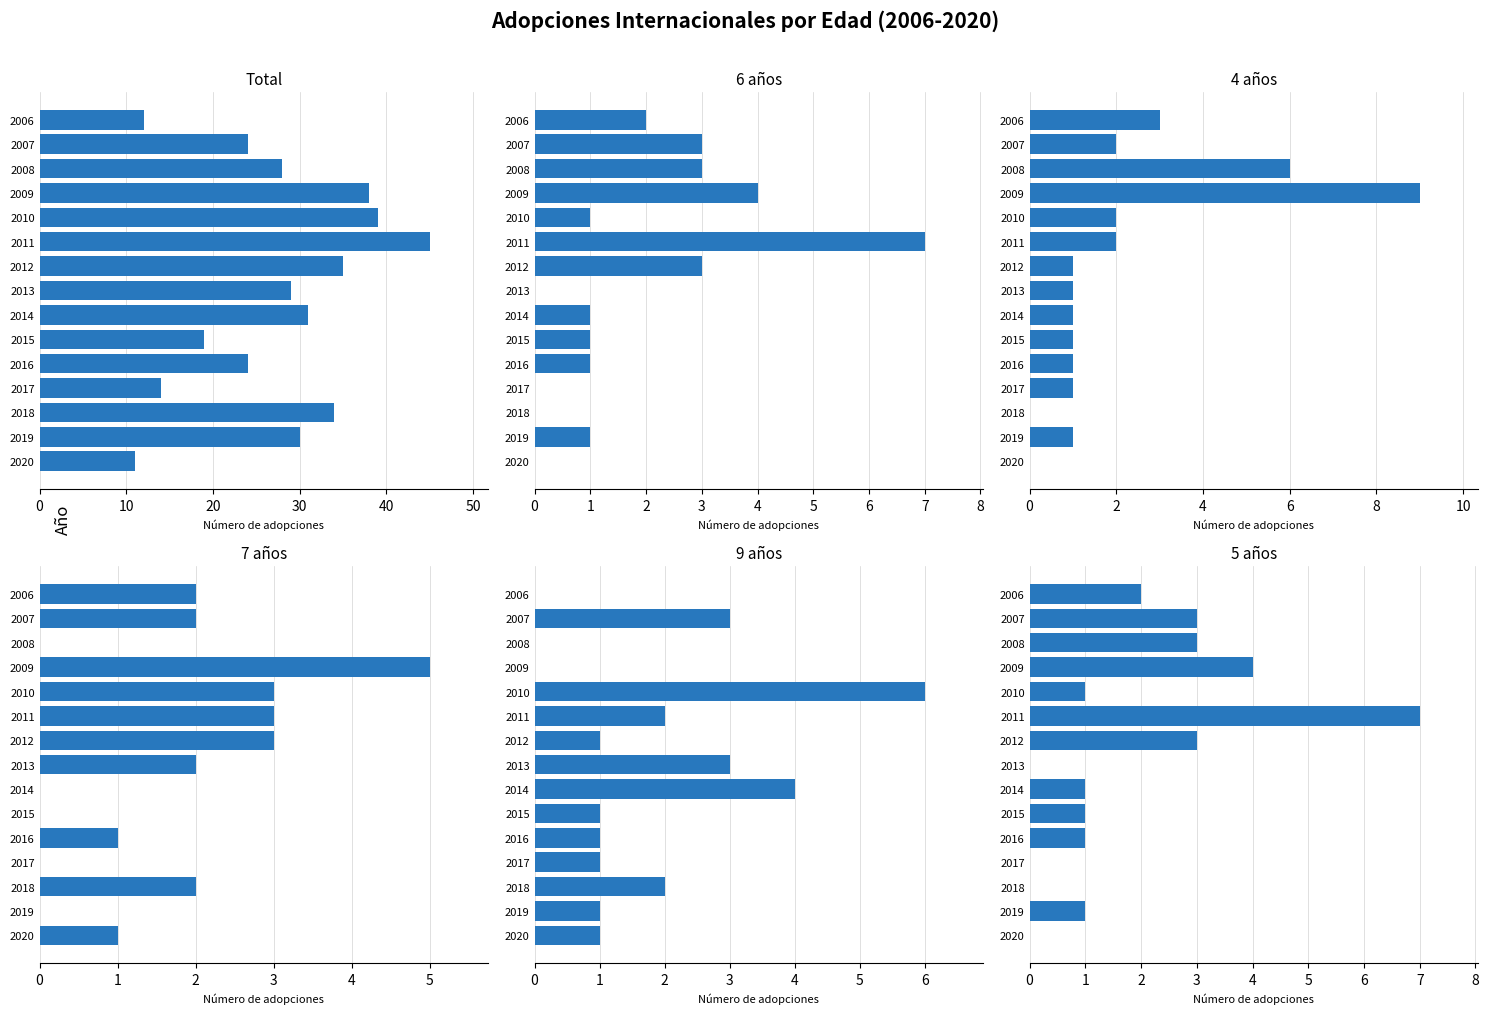

The value of 9 años at 2010 is 2. True or false?

False